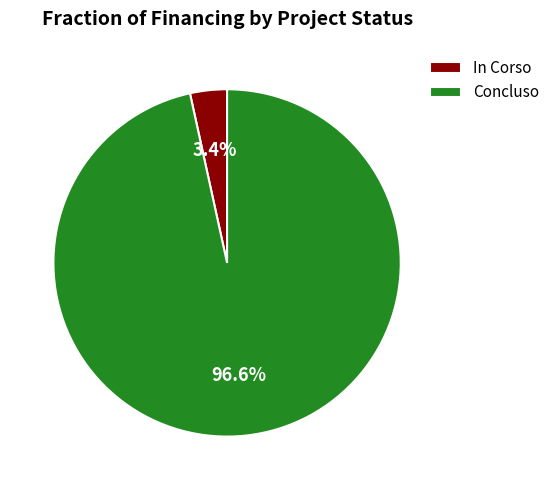

Combined, do In Corso and Concluso account for over 50%?

Yes